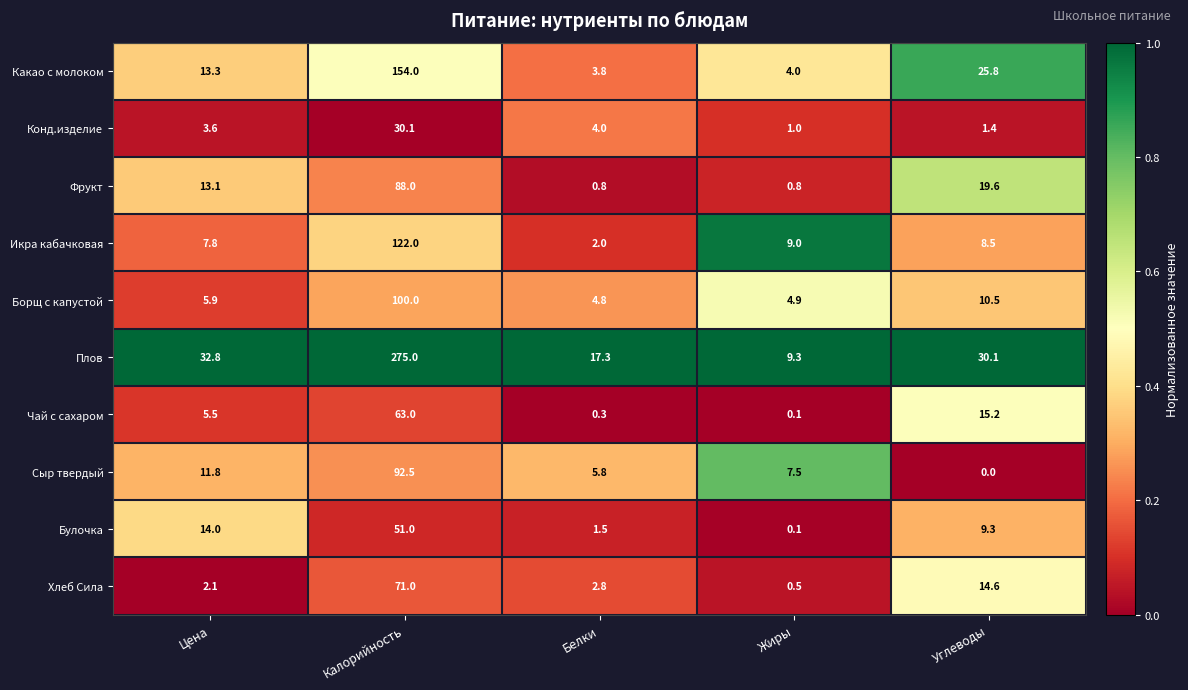

Rank the series by their maximum value, from highest to lowest.

Плов, Какао с молоком, Икра кабачковая, Борщ с капустой, Сыр твердый, Фрукт, Хлеб Сила, Чай с сахаром, Булочка, Конд.изделие